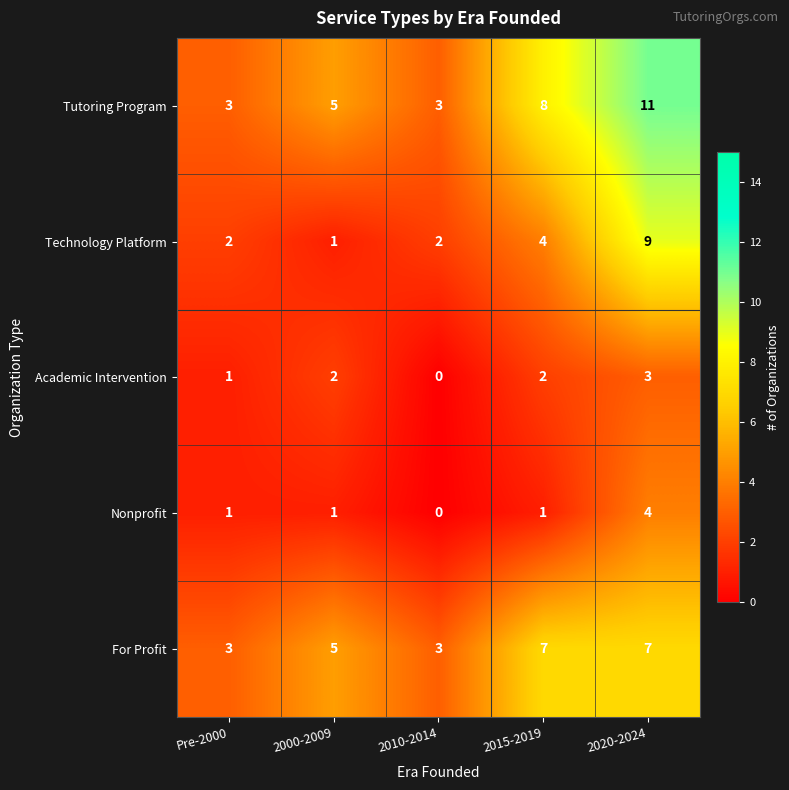

True or false: Technology Platform has a value of 1 at 2010-2014.

False